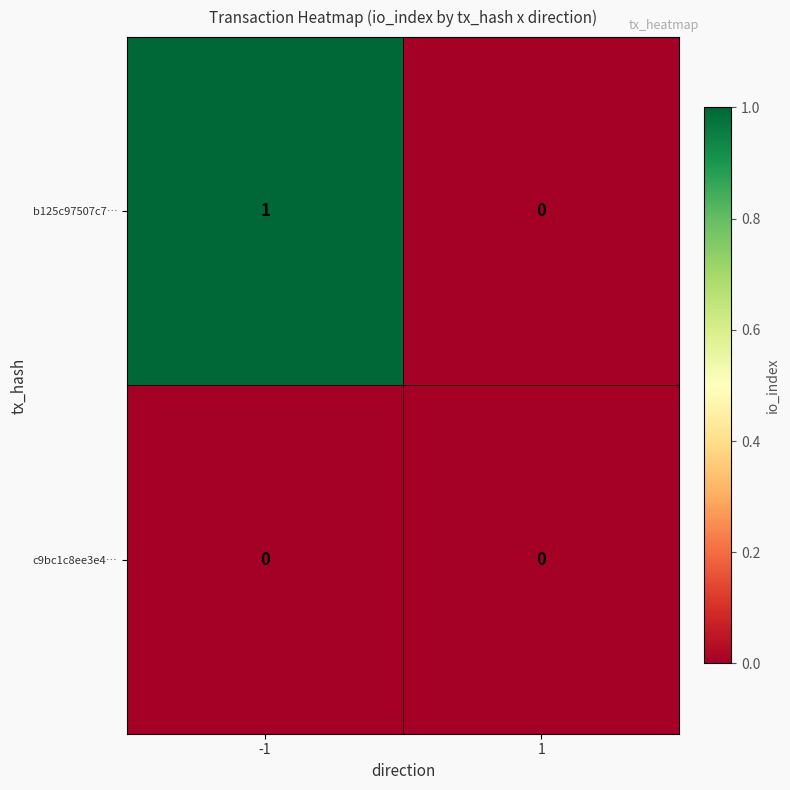

Between -1 and 1, which series saw the biggest shift?

b125c97507c7…